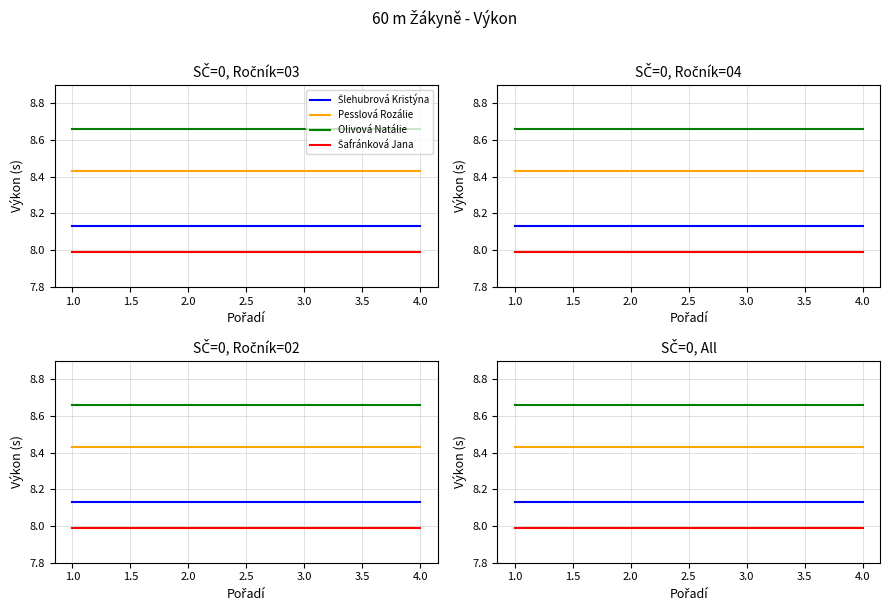

Reading left to right, transcribe all the data shown in this chart.

Šlehubrová Kristýna: 8.1	8.1	8.1	8.1
Pesslová Rozálie: 8.4	8.4	8.4	8.4
Olivová Natálie: 8.7	8.7	8.7	8.7
Šafránková Jana: 8.0	8.0	8.0	8.0